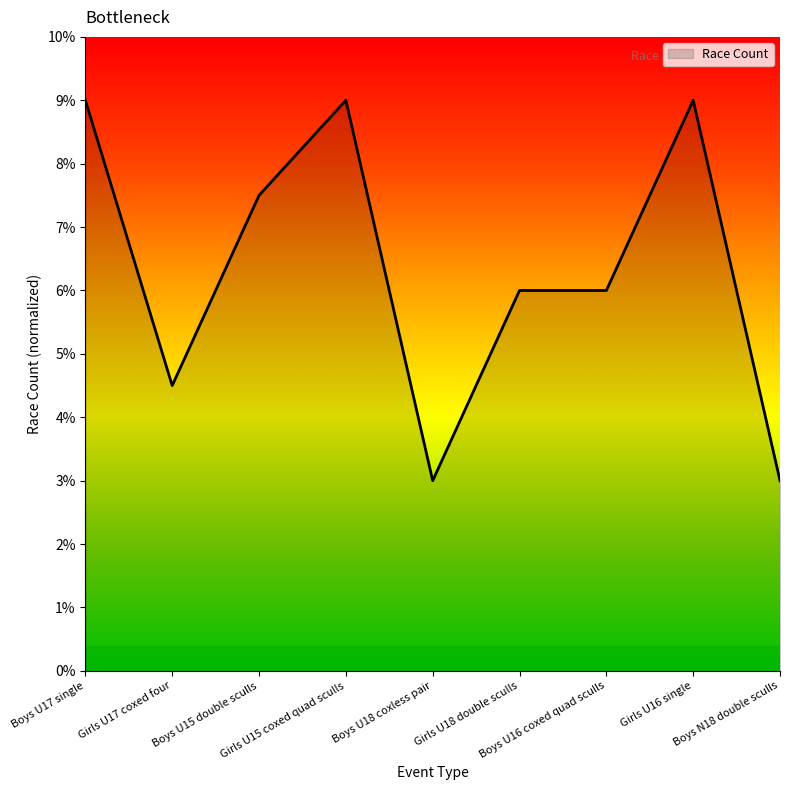

What is the greatest value displayed?

9.0